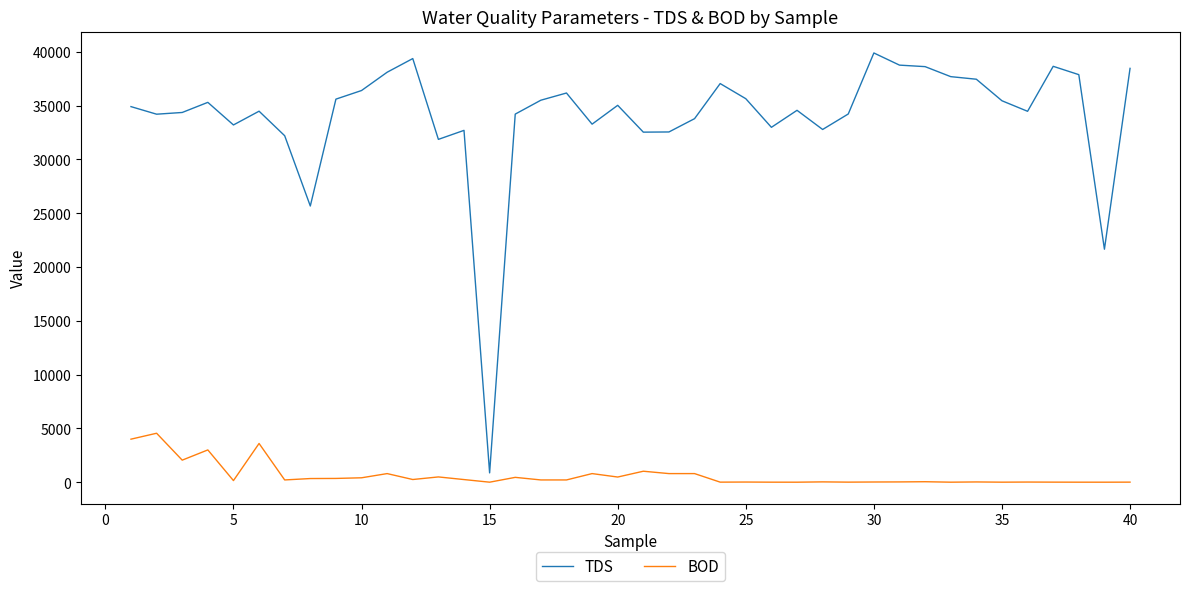

What is the difference between the maximum and minimum values in the BOD series?

4549